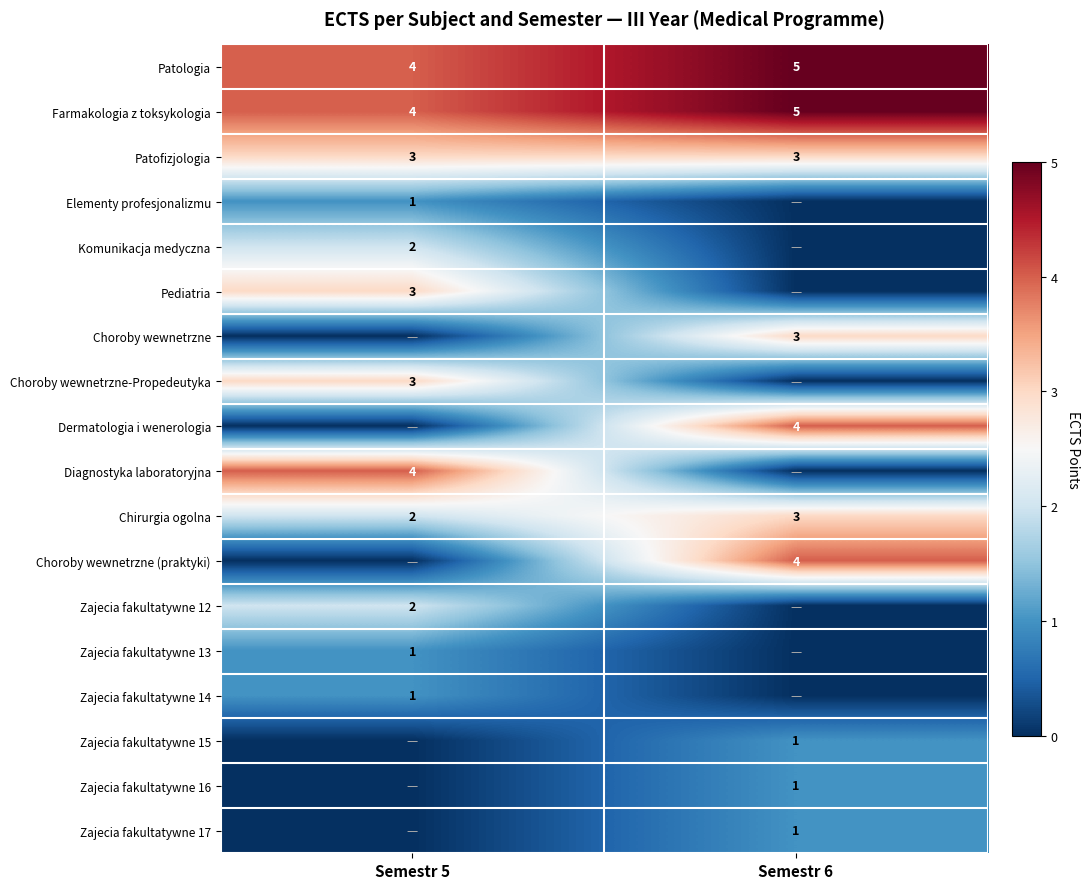

The Farmakologia z toksykologia series shows 6 at Semestr 5. True or false?

False